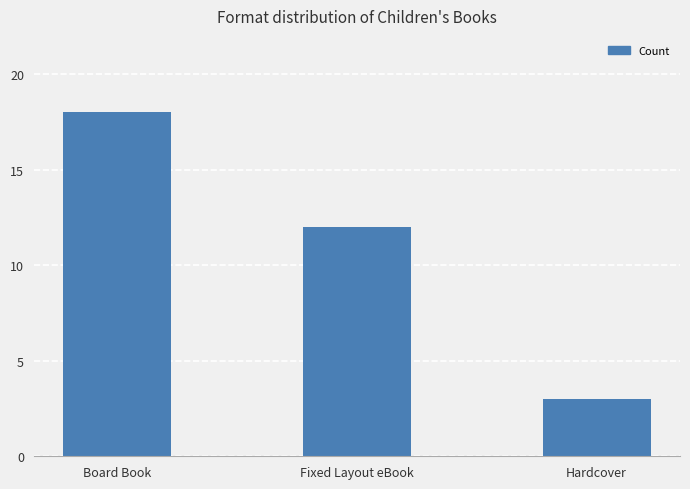

The value at Board Book is 18. True or false?

True